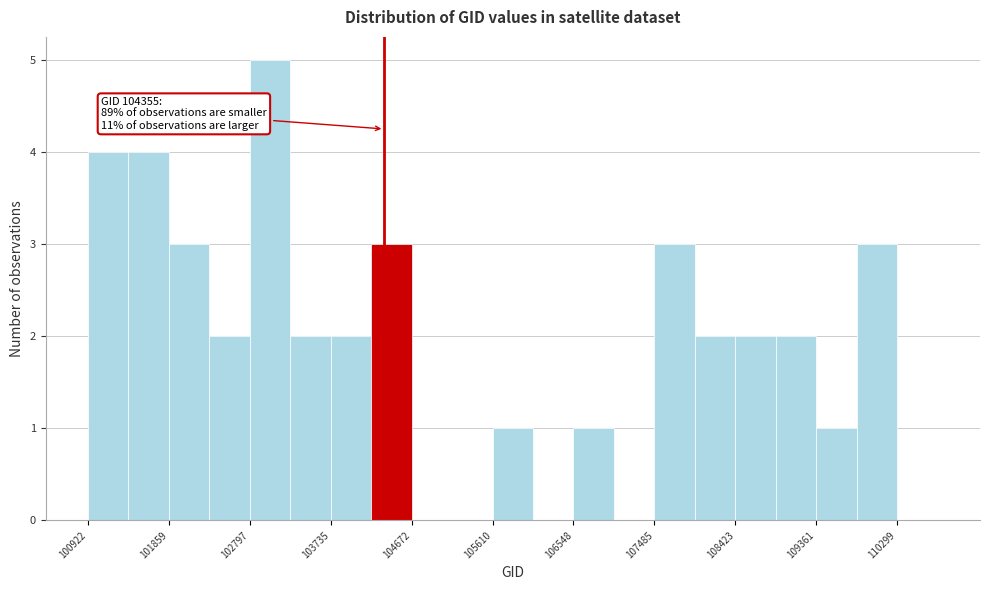

Over which range of the x-axis is the bar tallest?

102800 to 103300